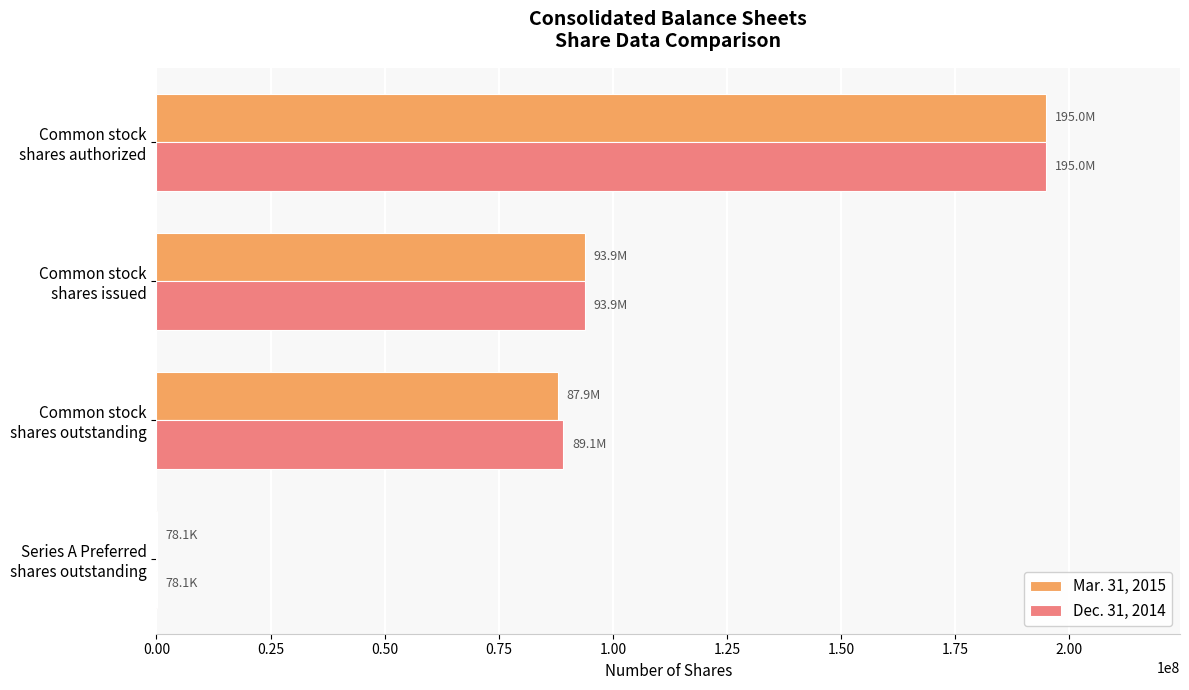

At which category is the sum across all series the highest?

Common stock
shares authorized